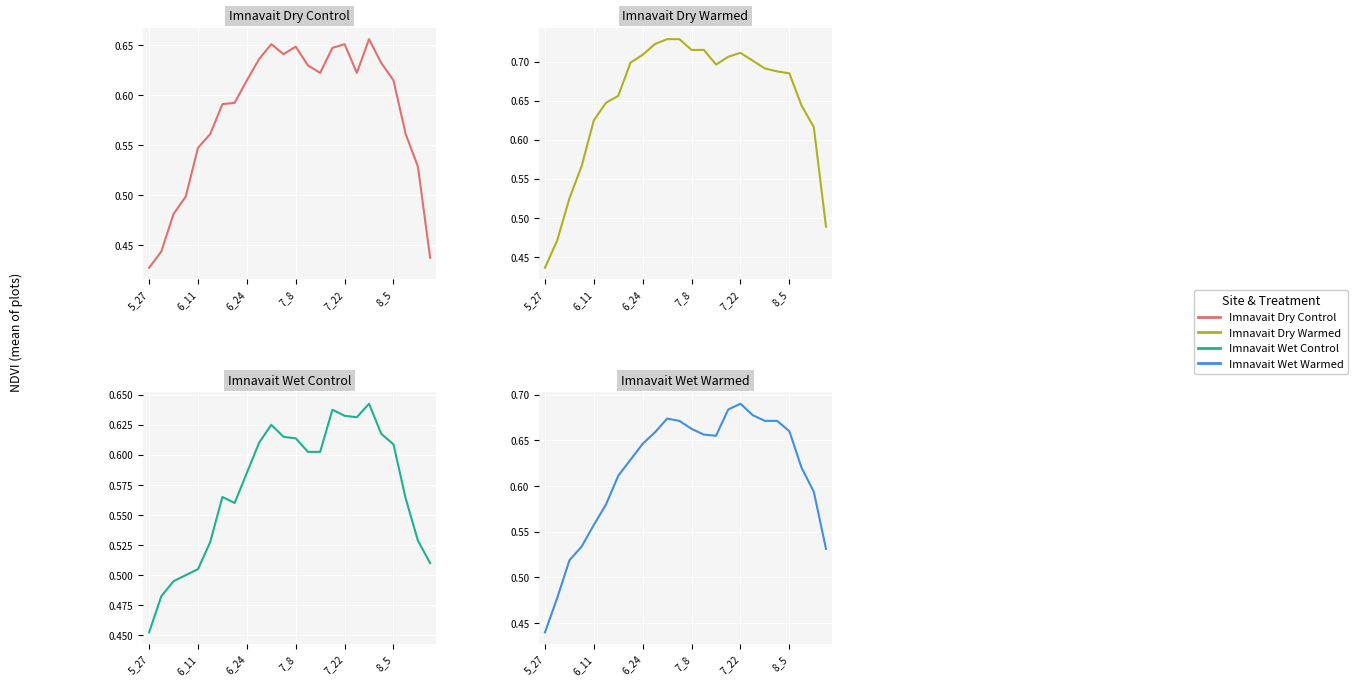

At 6_24, list the series in order from largest to smallest.

Imnavait Dry Warmed, Imnavait Wet Warmed, Imnavait Dry Control, Imnavait Wet Control